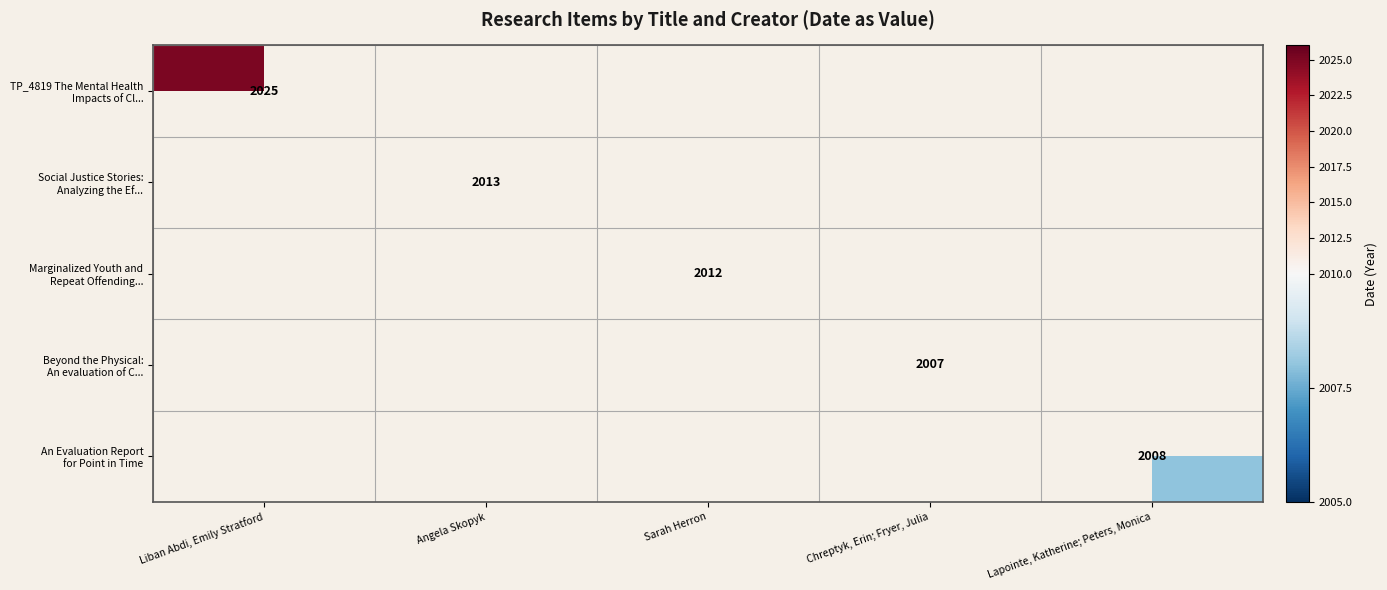

How many data points does each series have?

5